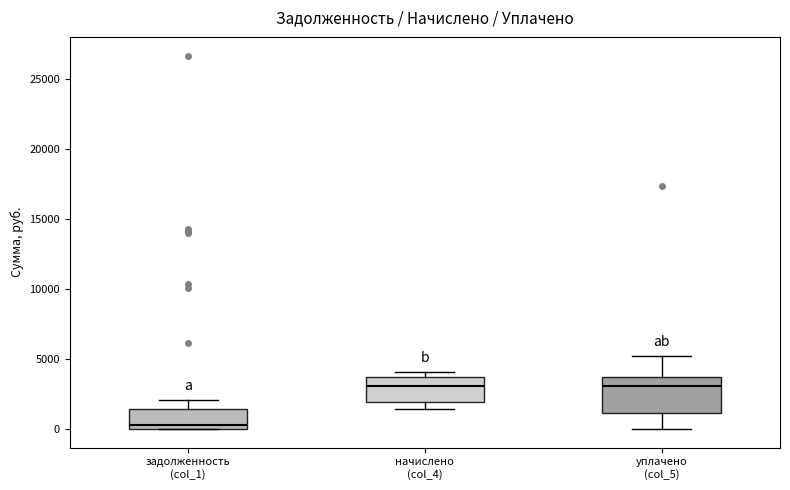

Which box is the tallest, from its lower edge to its upper edge?

уплачено (col_5)